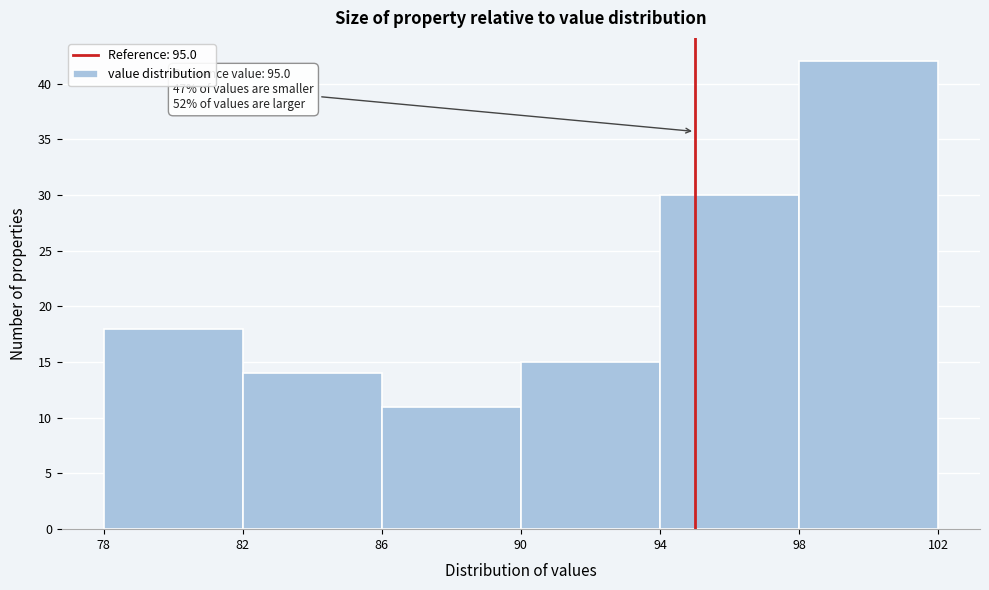

Over which range of the x-axis is the bar tallest?

98 to 102